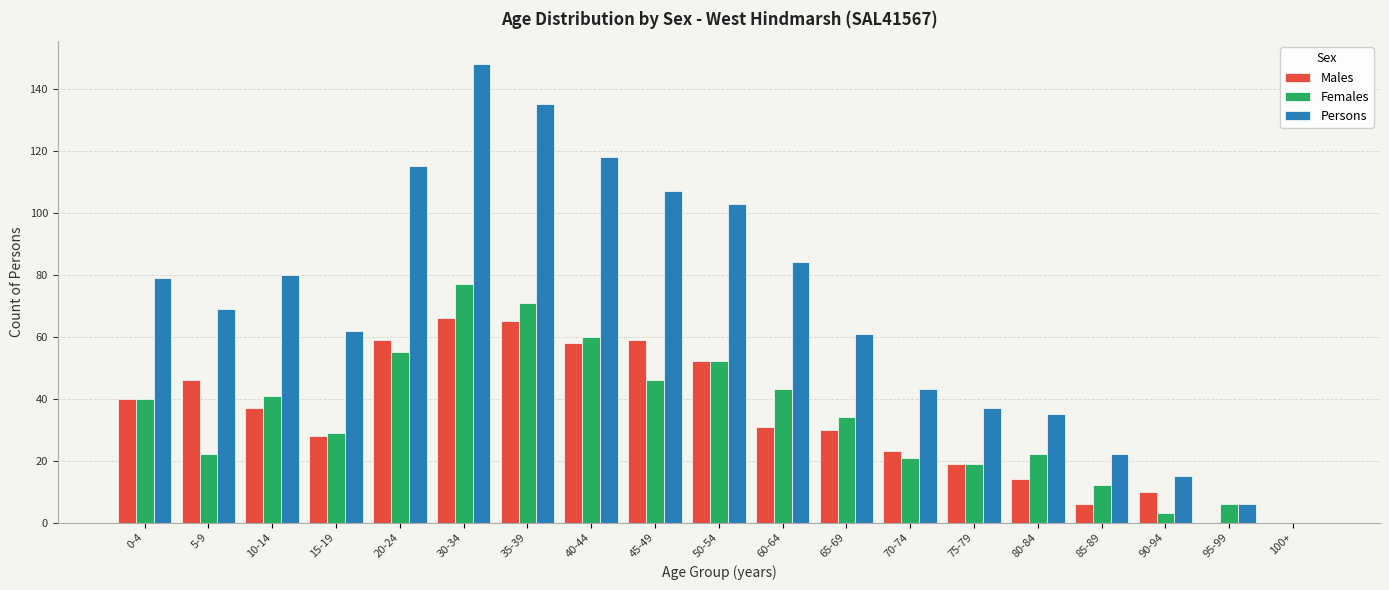

The Persons series shows 115 at 20-24. True or false?

True